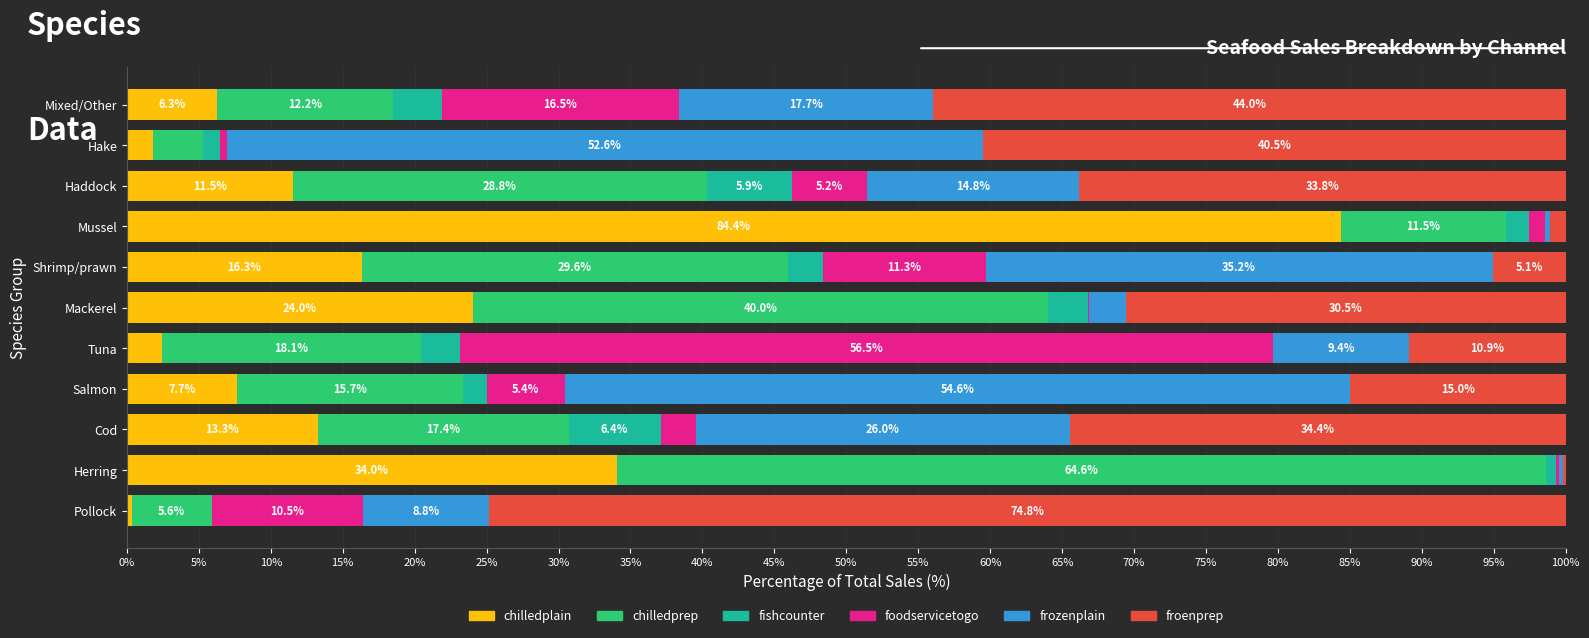

What is the maximum value for chilledplain?

84.4